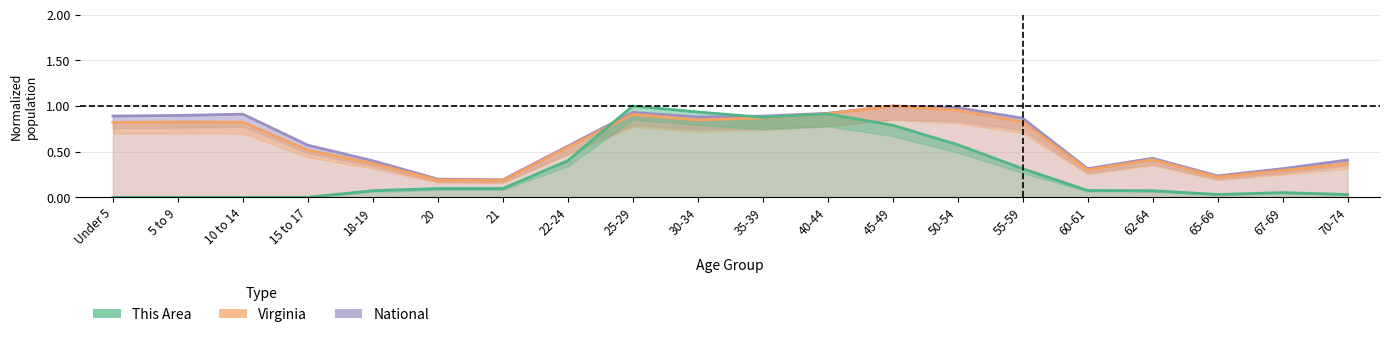

What is the label of the 11th point from the left?

35-39